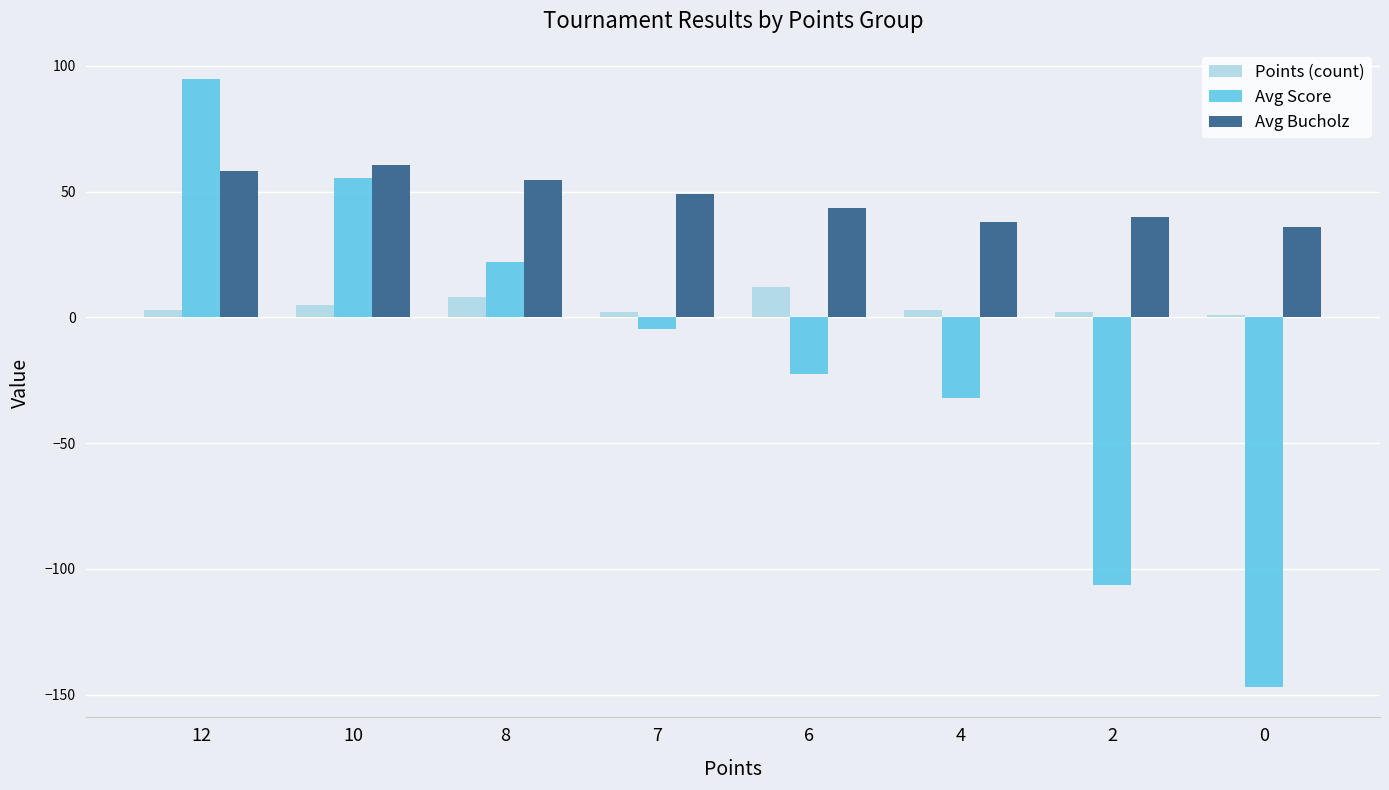

What is the maximum value shown in the chart?

94.7